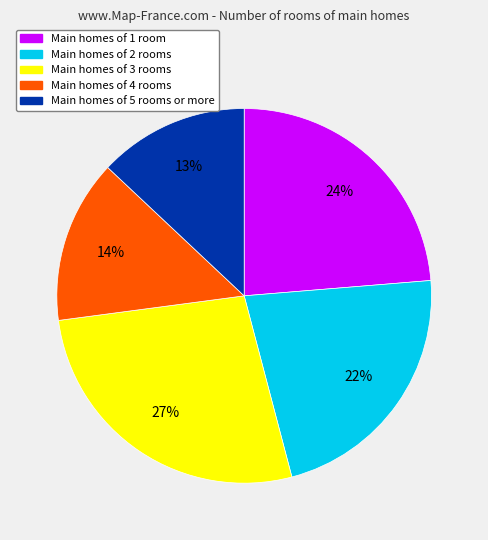

Is there a majority slice in this chart?

No